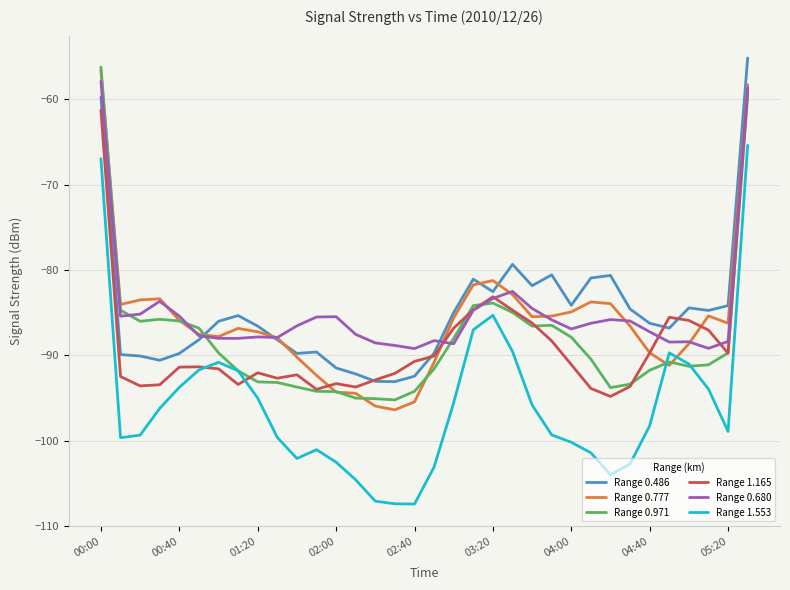

Which series has the widest spread of values?

Range 1.553